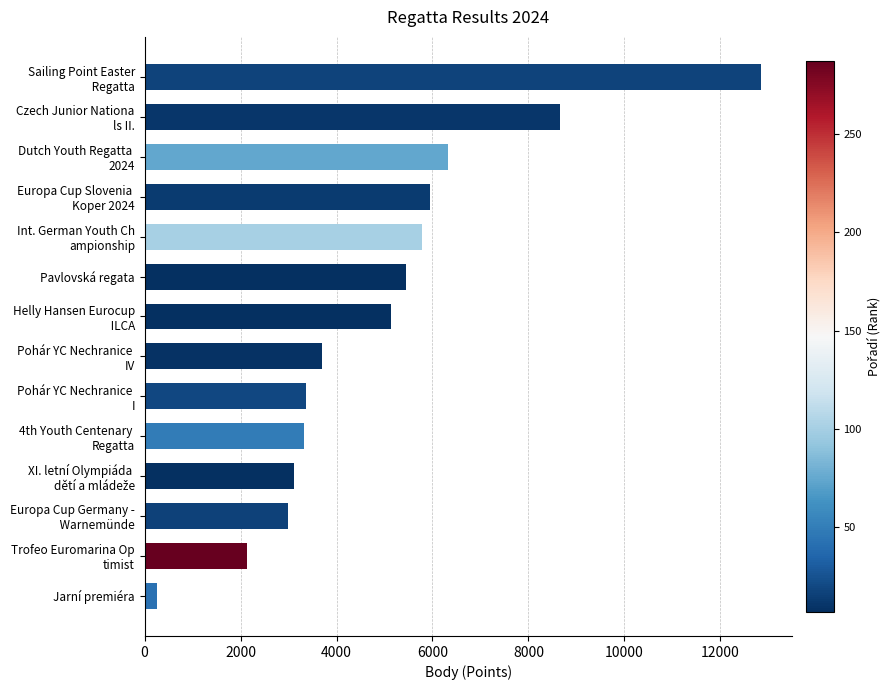

At which category does the chart reach its minimum across all series?

Jarní premiéra